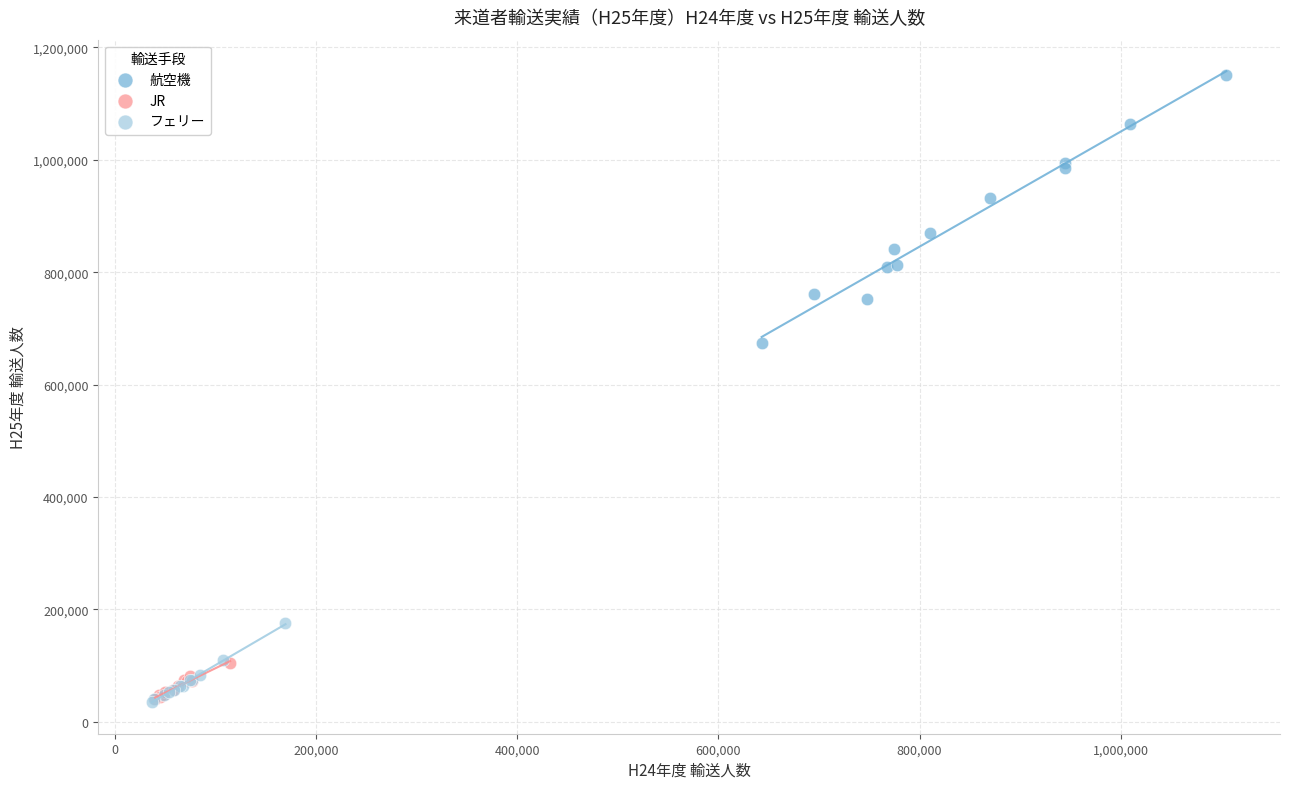

Which series has the largest Y range (max minus min)?

航空機